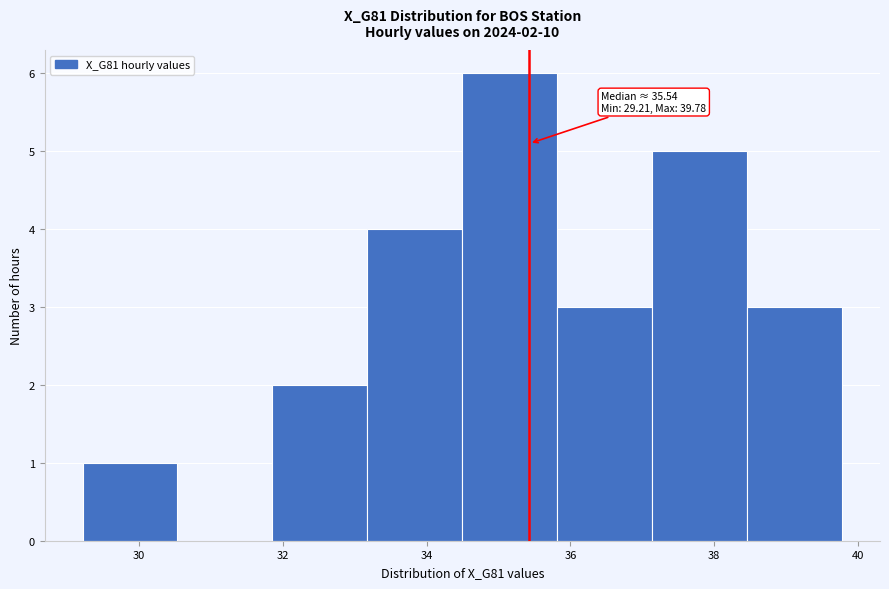

Which range on the x-axis has the tallest bar?

34.4 to 35.8